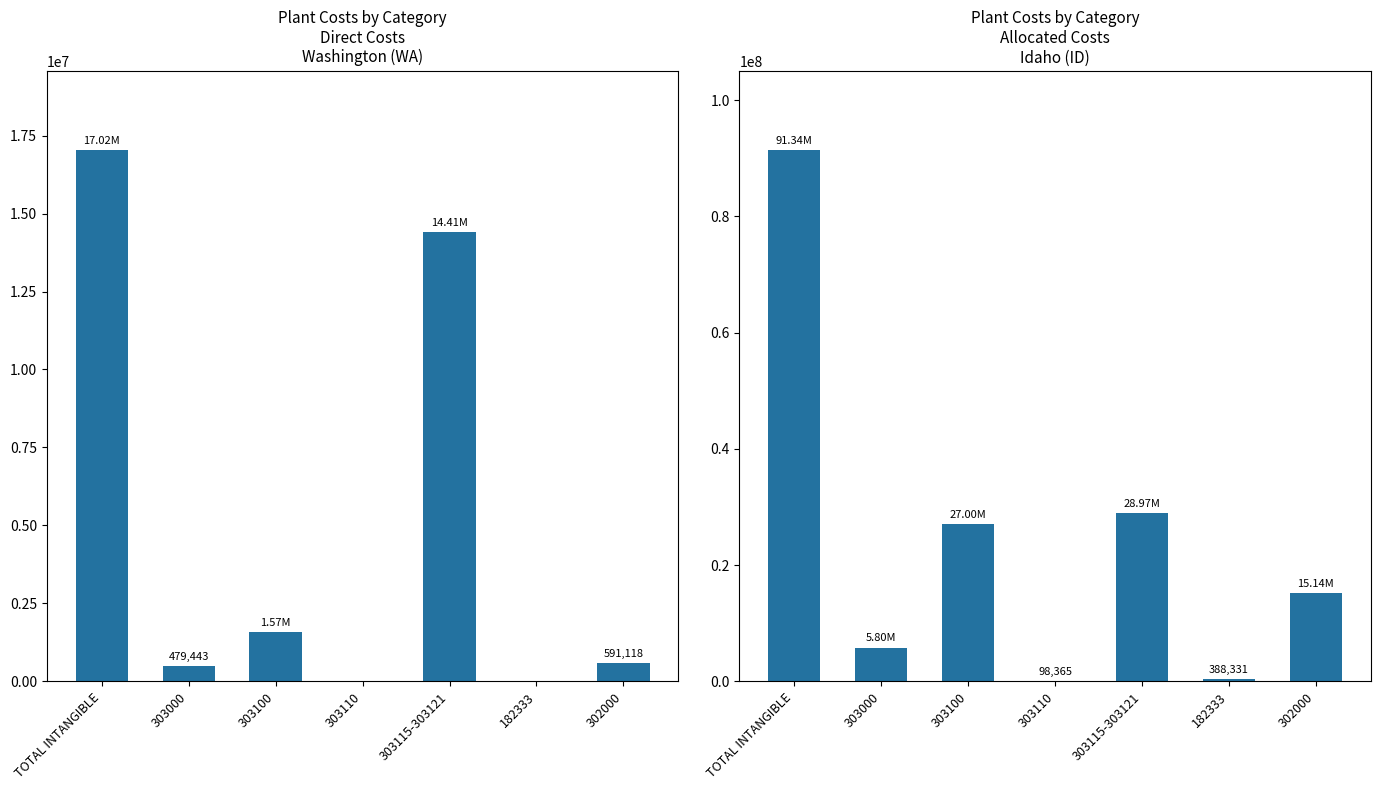

How many bars are there in total?

14